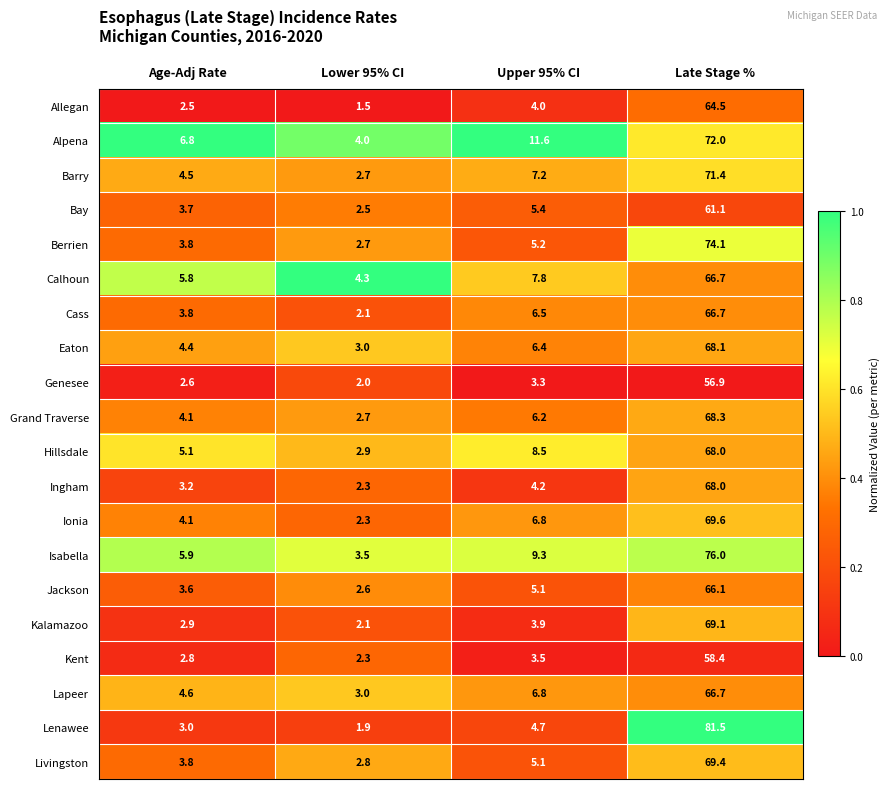

What is the difference between the Barry values at Lower 95% CI and Age-Adj Rate?

1.8